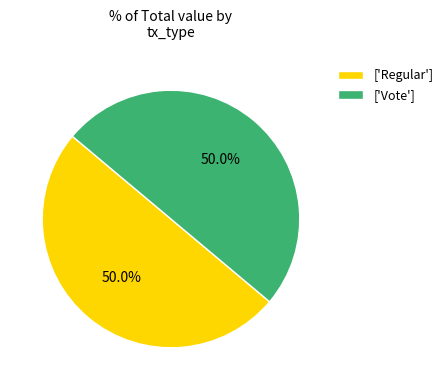

Do ['Vote'] and ['Regular'] together represent more than half of the pie?

Yes